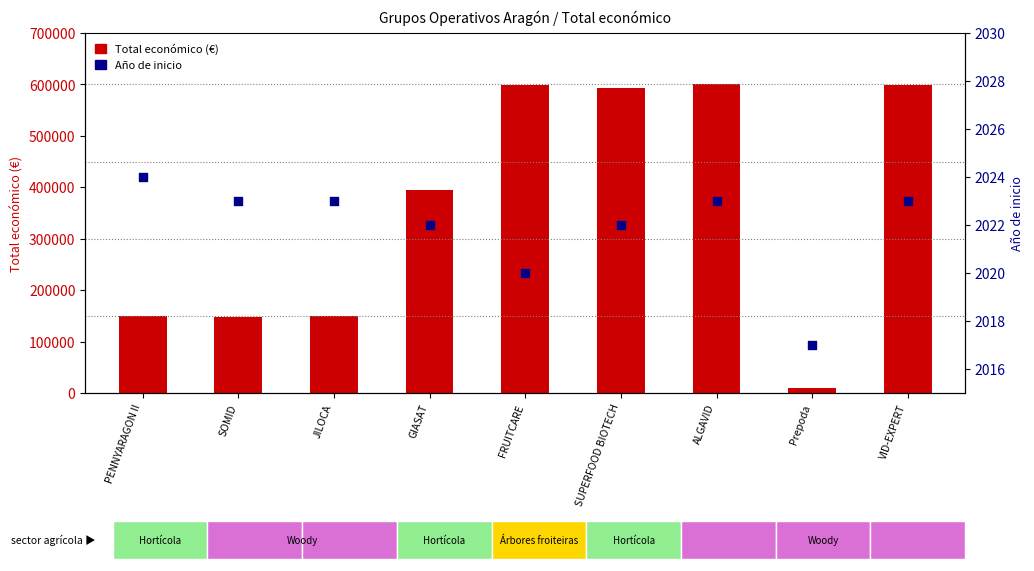

At how many categories does at least one series exceed 175117?

5